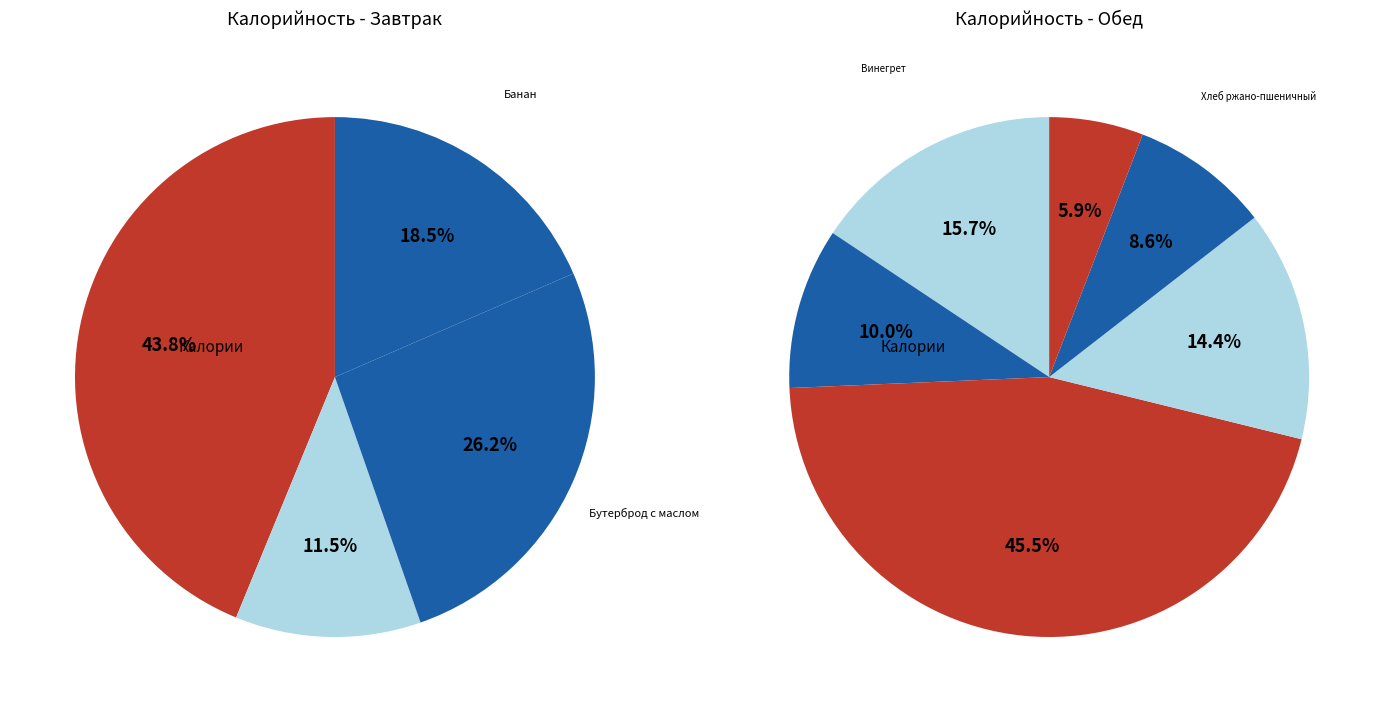

Is there a majority slice in this chart?

No